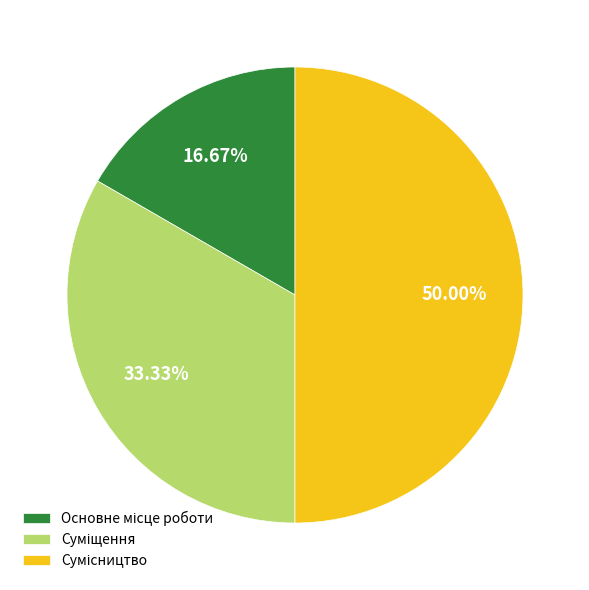

The Основне місце роботи slice represents 12% of the pie. True or false?

False